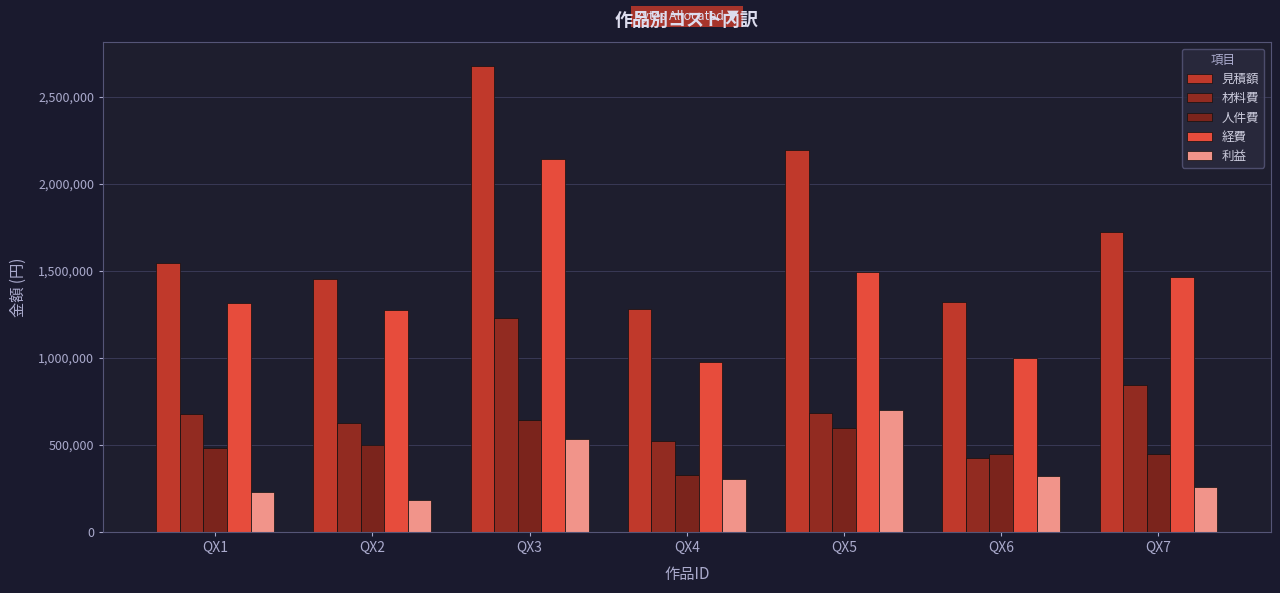

What is the value of the 利益 bar at the 6th from the left?

320700